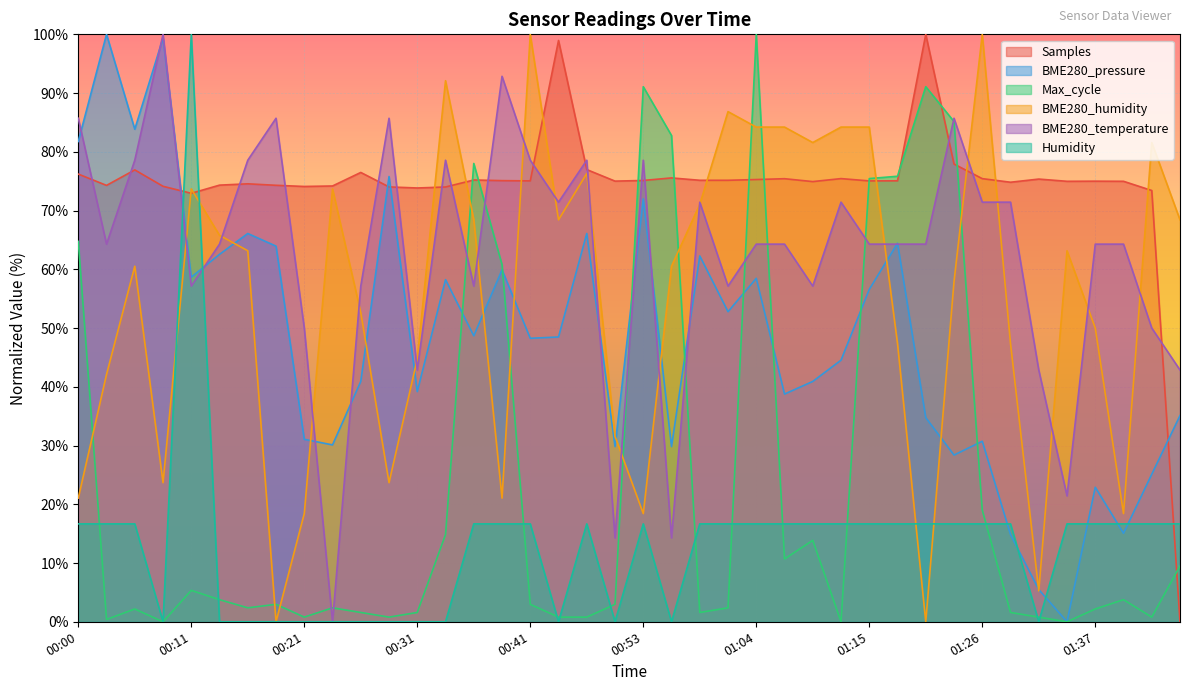

What is the difference between the BME280_pressure values at 01:26 and 00:16?

35.4